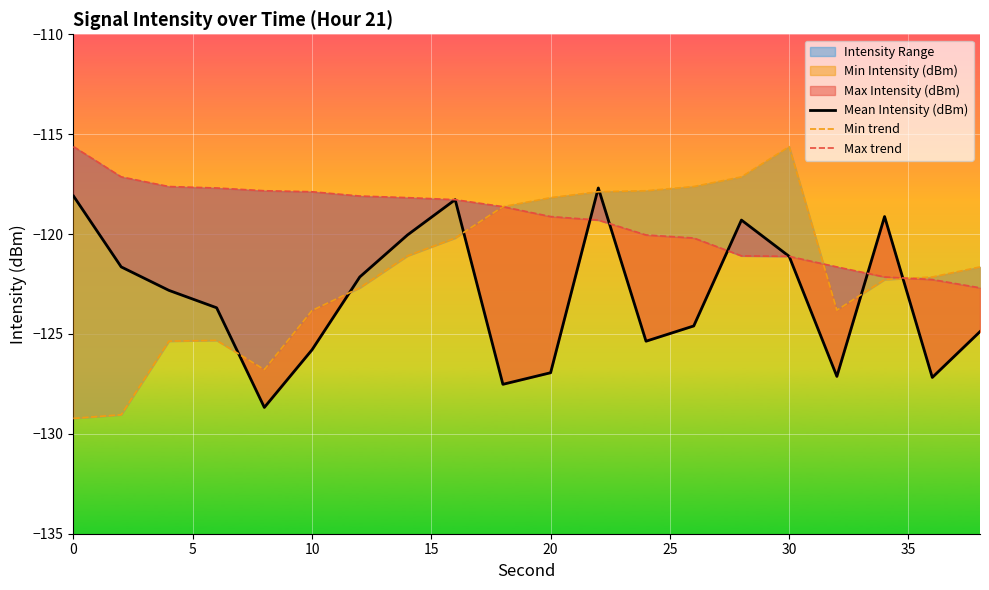

How many times do Mean Intensity (dBm) and Max trend cross each other?

5